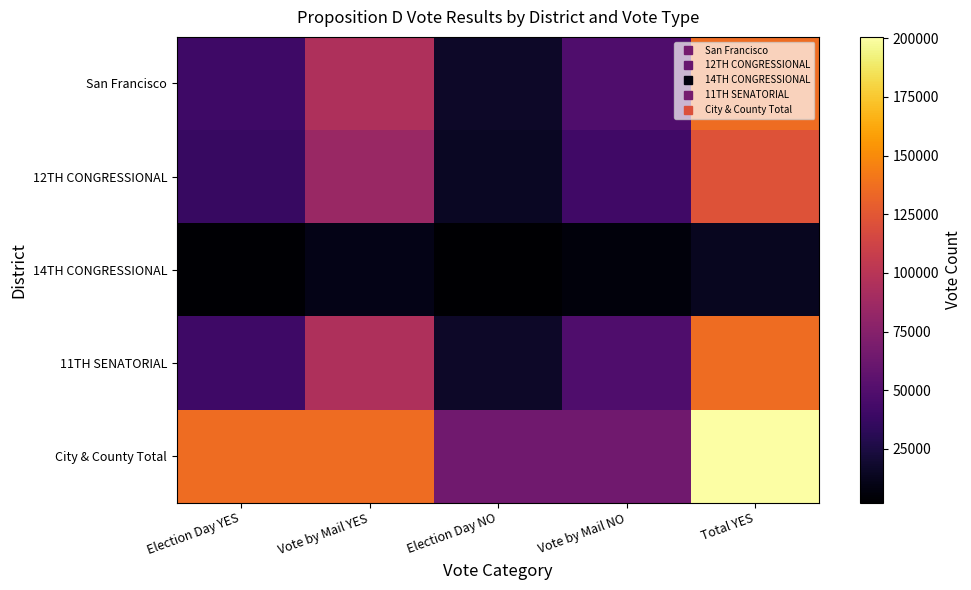

Reading right to left, transcribe all the data shown in this chart.

San Francisco: Total YES=135721	Vote by Mail NO=47999	Election Day NO=16897	Vote by Mail YES=94835	Election Day YES=40886
12TH CONGRESSIONAL: Total YES=122069	Vote by Mail NO=41208	Election Day NO=14719	Vote by Mail YES=84854	Election Day YES=37215
14TH CONGRESSIONAL: Total YES=13652	Vote by Mail NO=6791	Election Day NO=2178	Vote by Mail YES=9981	Election Day YES=3671
11TH SENATORIAL: Total YES=135721	Vote by Mail NO=47999	Election Day NO=16897	Vote by Mail YES=94835	Election Day YES=40886
City & County Total: Total YES=200617	Vote by Mail NO=64896	Election Day NO=64896	Vote by Mail YES=135721	Election Day YES=135721